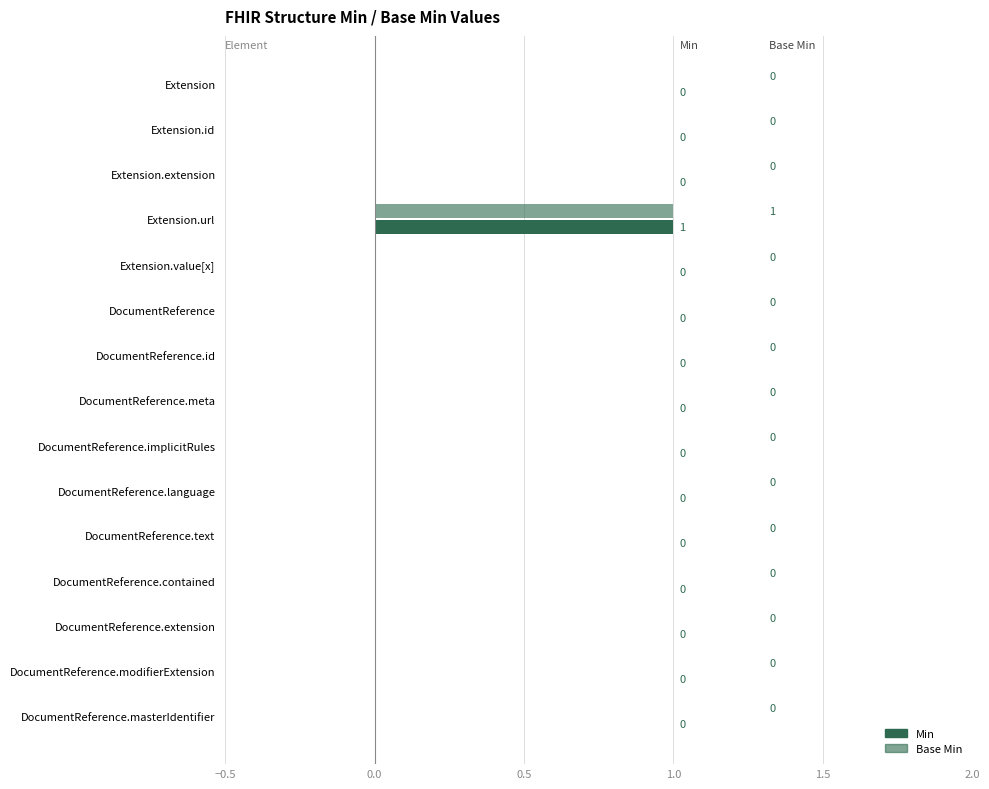

Between Extension and DocumentReference.meta, which series saw the biggest shift?

Min